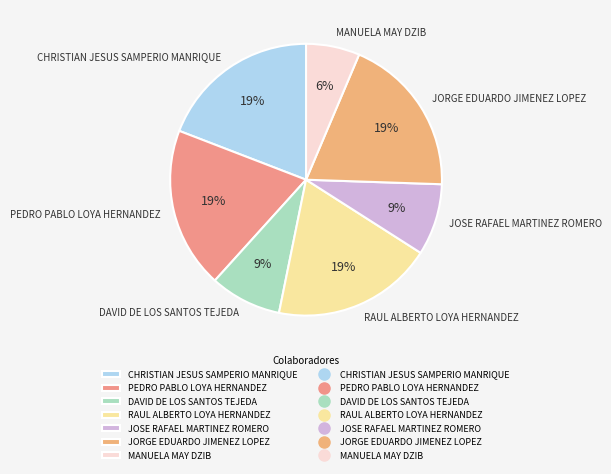

Count the number of slices in the pie.

7